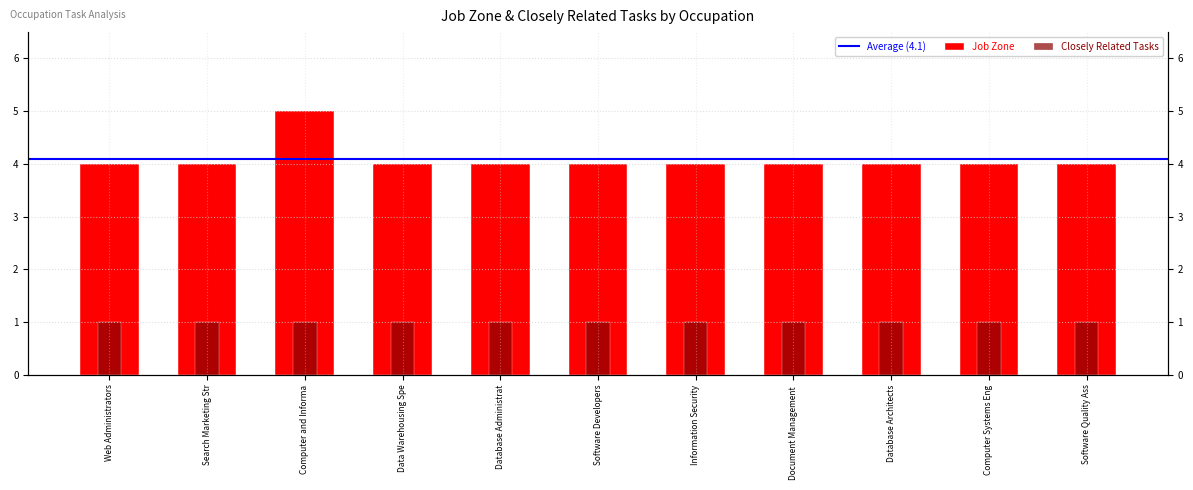

Is it true that the value at Computer and Informa is 5?

True